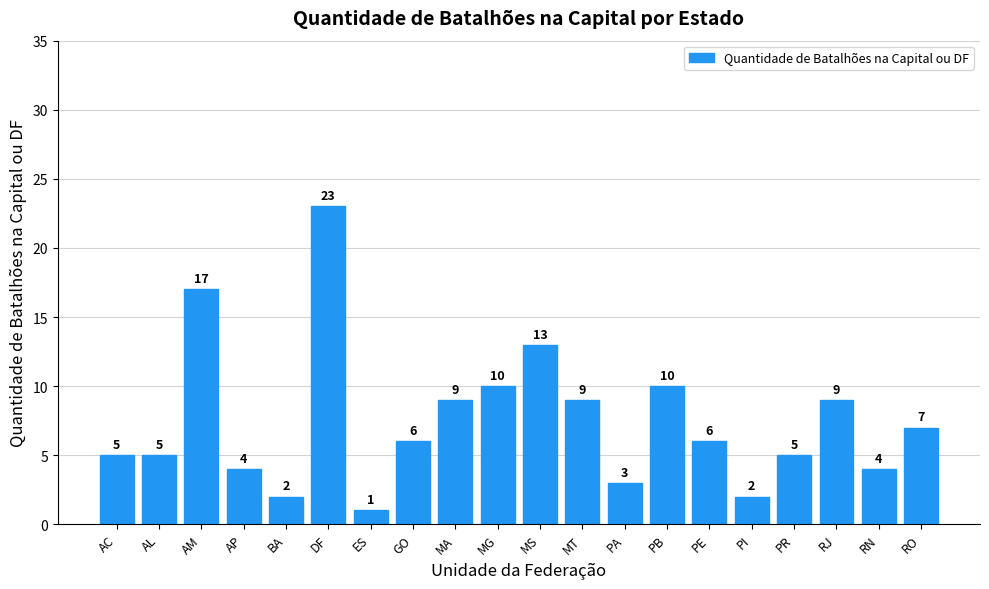

How many values are below 6?

9